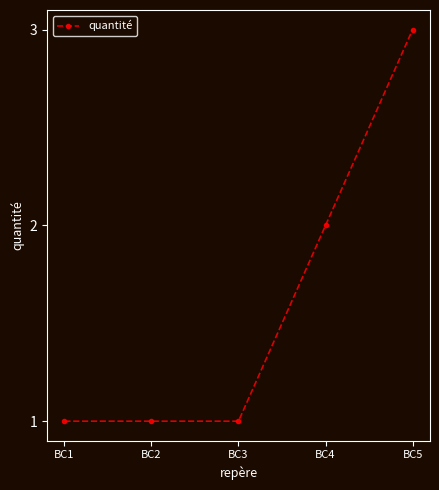

How many values are between 1 and 2?

4